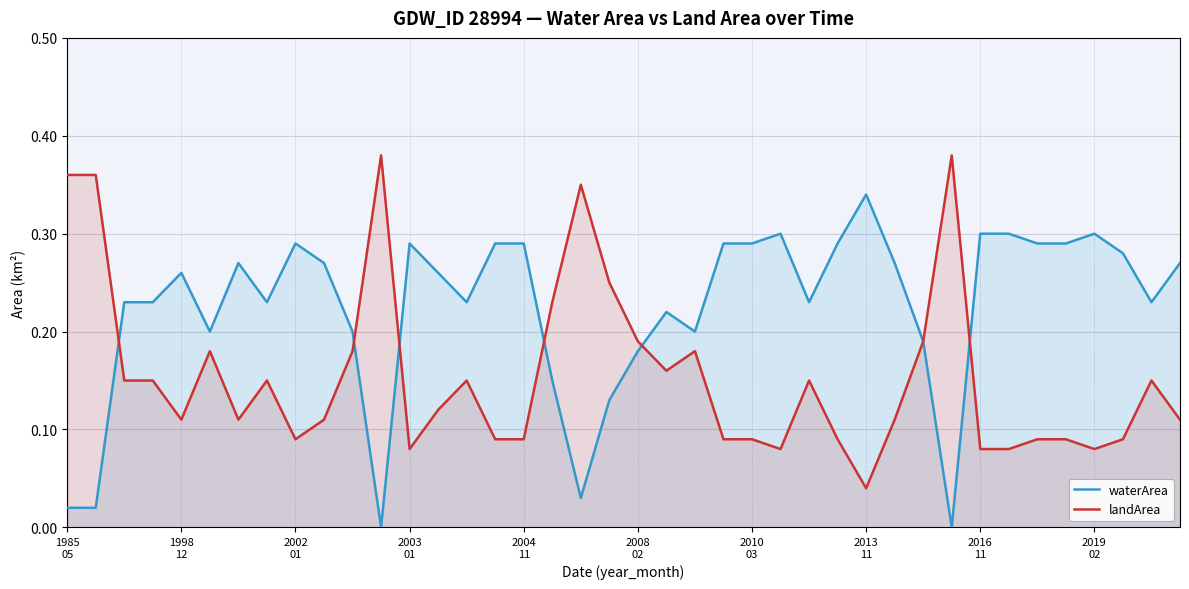

Where is landArea nearest to the value 0?

2013
11